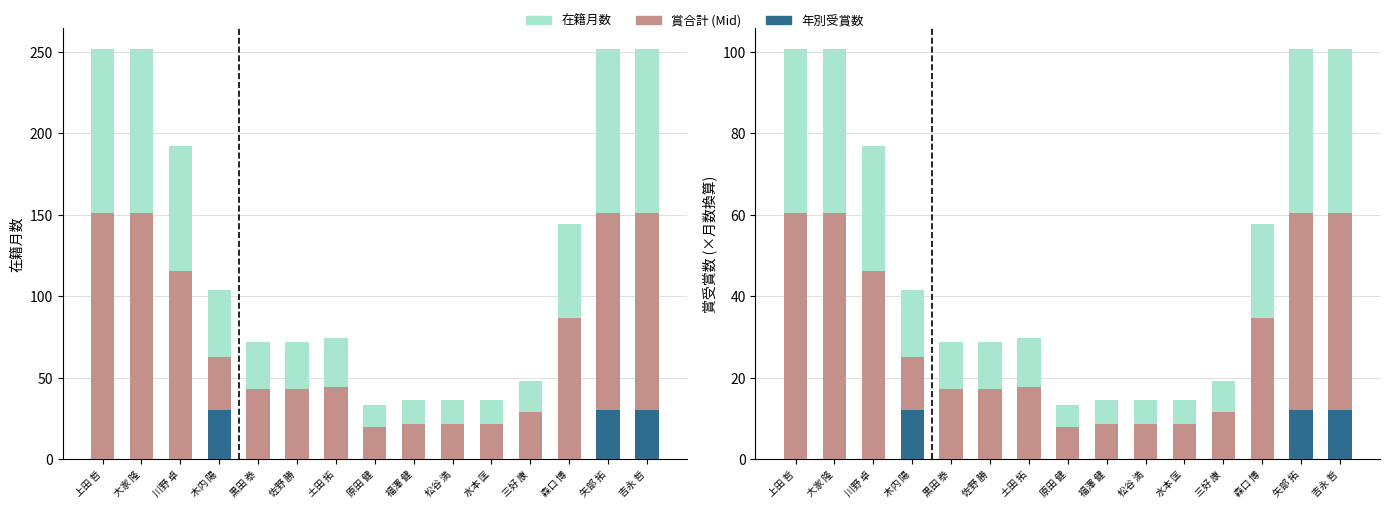

What position from the left is 黒田 𣳾?

5